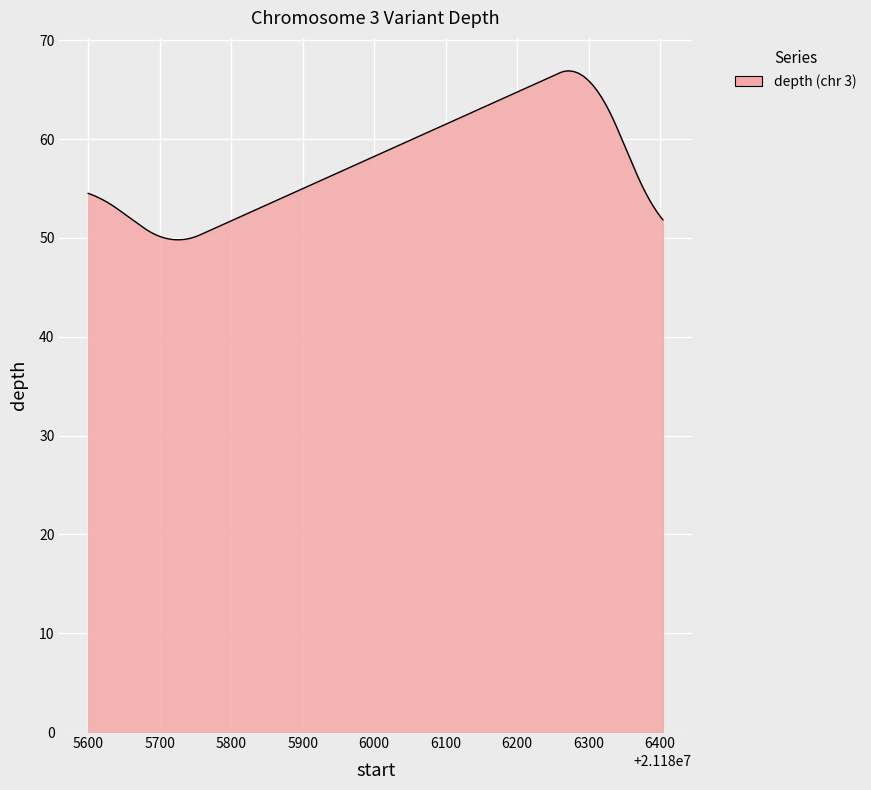

What is the smallest value displayed?

49.8